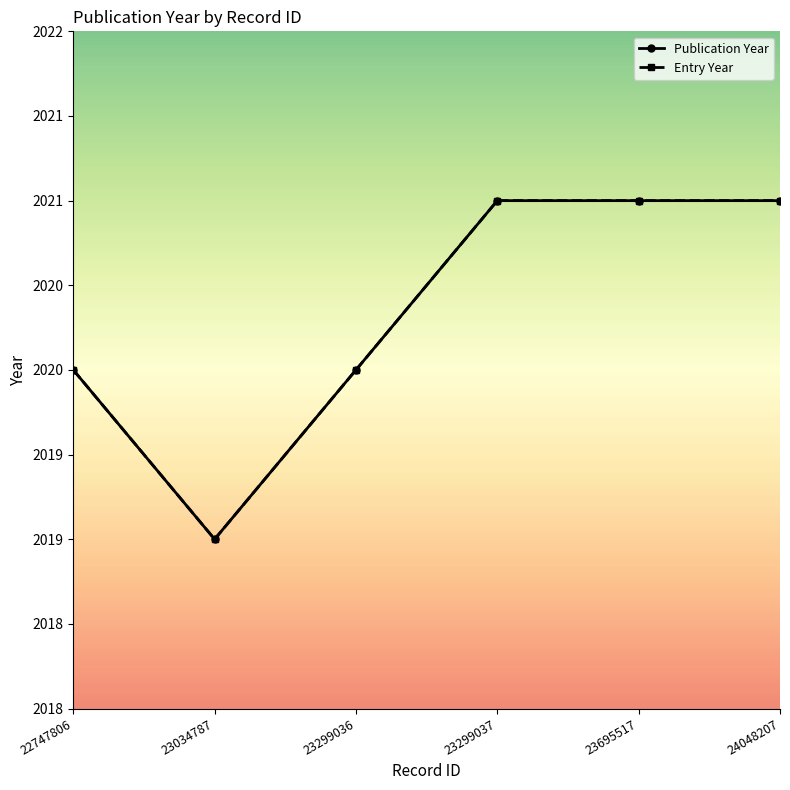

True or false: Publication Year has more than 1 interior local peaks.

False